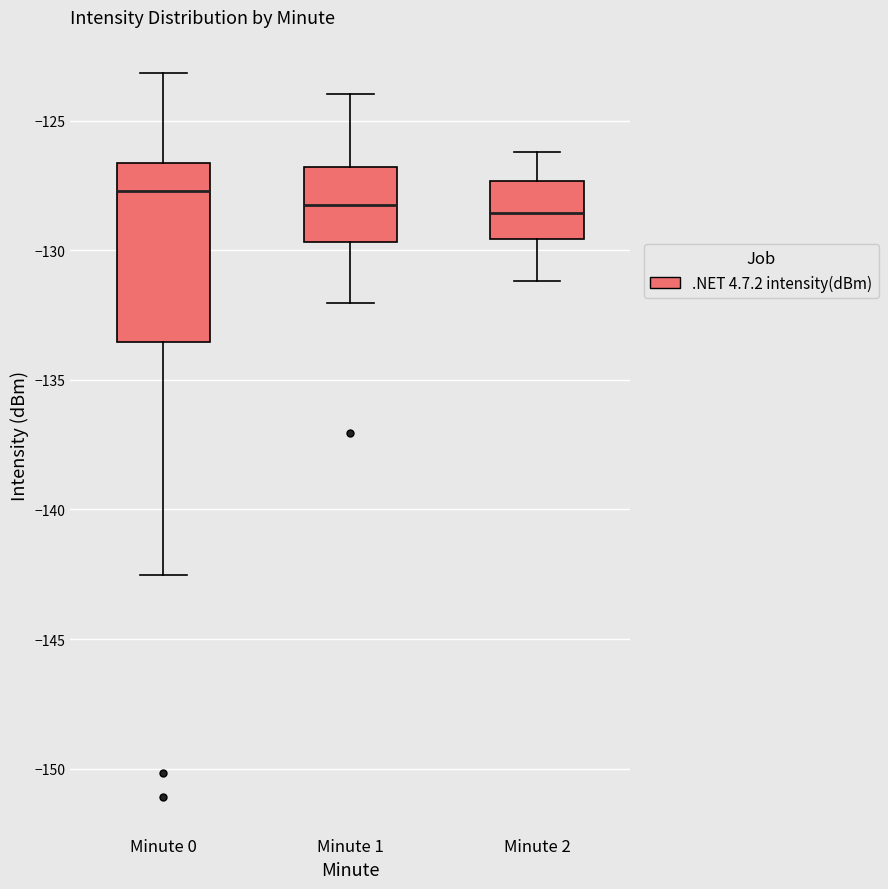

Reading left to right, read every box against the y-axis: the position of its median line, the range the box covers, and the ends of its whiskers. The values are not printed on the chart, so give them approximately, as read against the axis.

Minute 0: median -127.5, box -133.5 to -126.5, whiskers -142.5 to -123.0
Minute 1: median -128.0, box -129.5 to -127.0, whiskers -132.0 to -124.0
Minute 2: median -128.5, box -129.5 to -127.5, whiskers -131.0 to -126.0